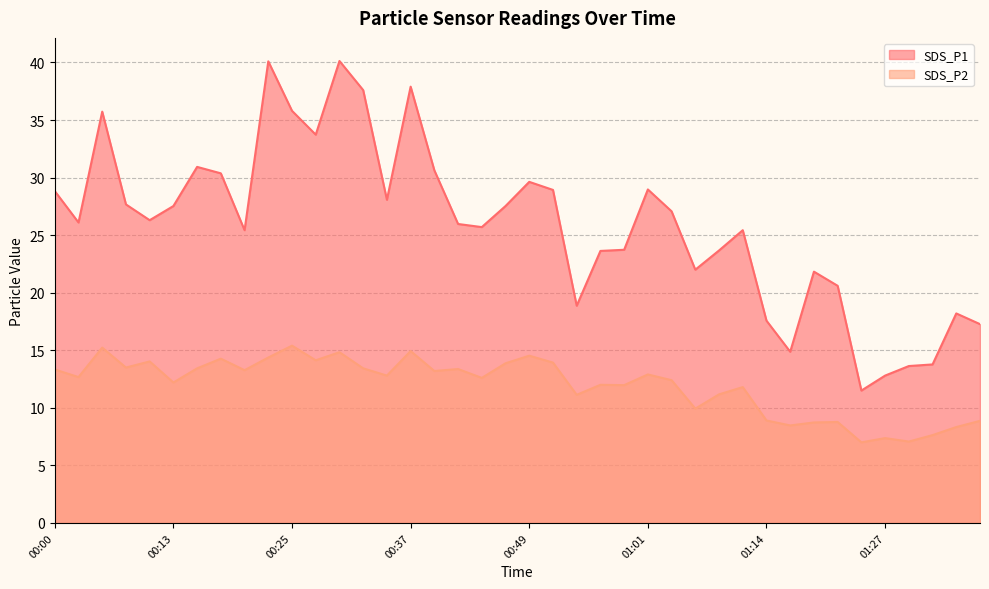

At which category does SDS_P1 reach its first local valley?

00:03